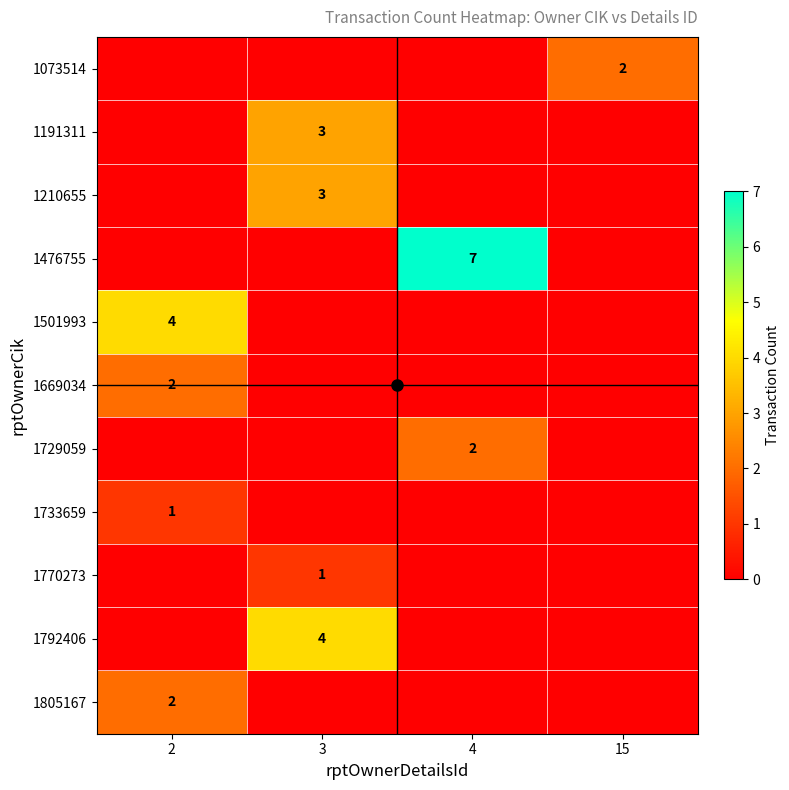

Is it true that 1669034 equals 4 at 2?

False